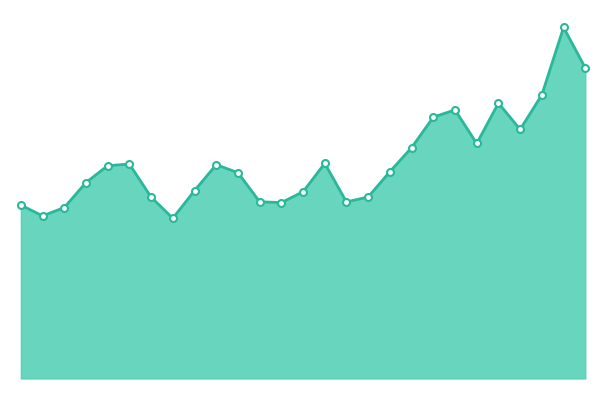

How many categories are shown in the chart?

27